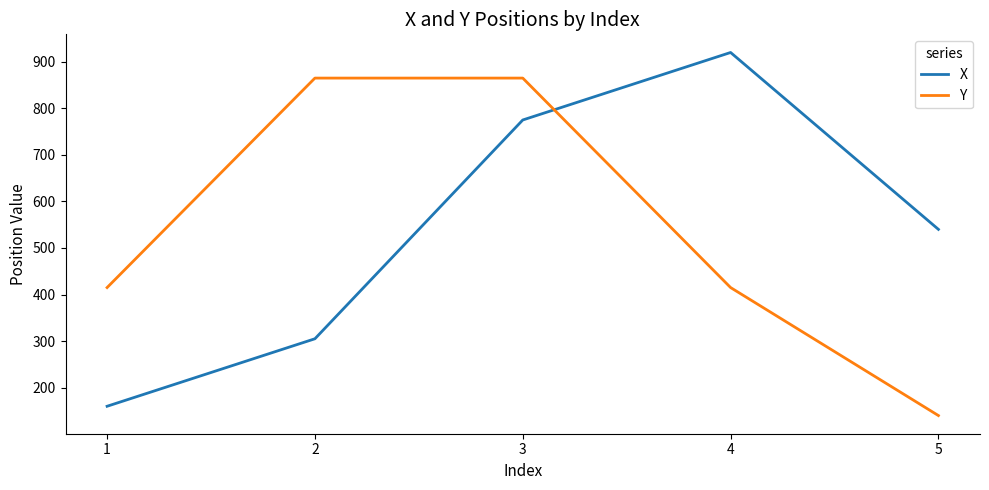

What is the approximate value of X at 4?

920